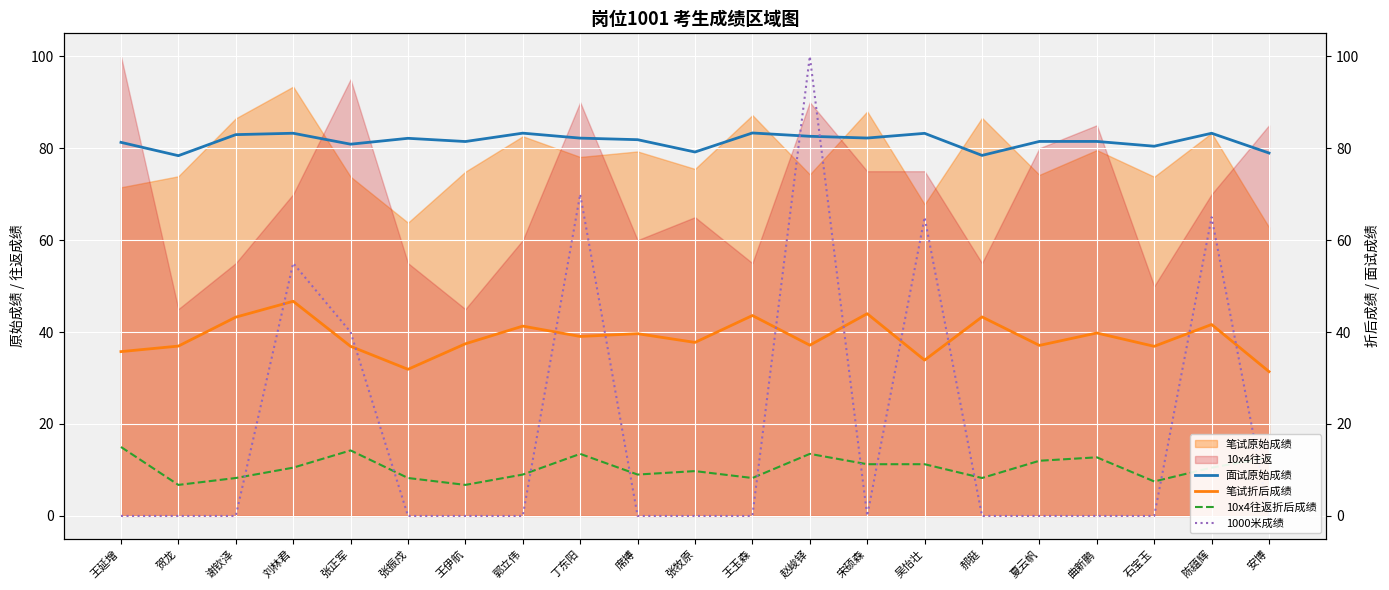

How many data points does each series have?

21